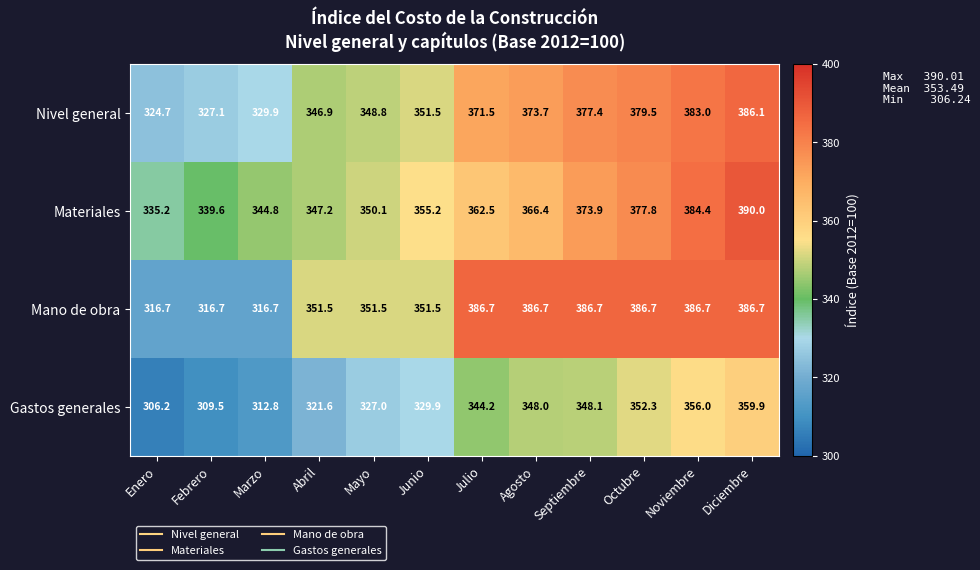

At which category does the chart reach its peak across all series?

Diciembre